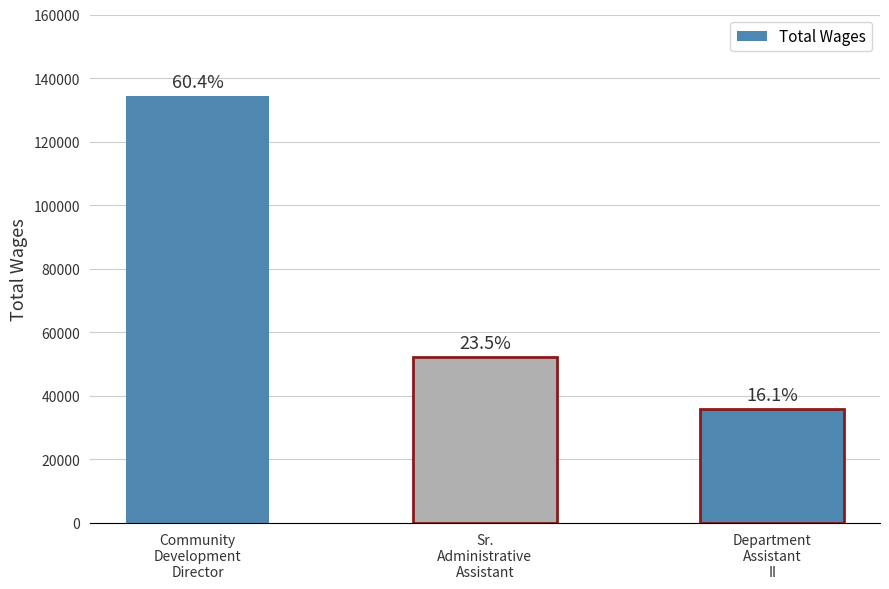

What position from the left is Department
Assistant
II?

3